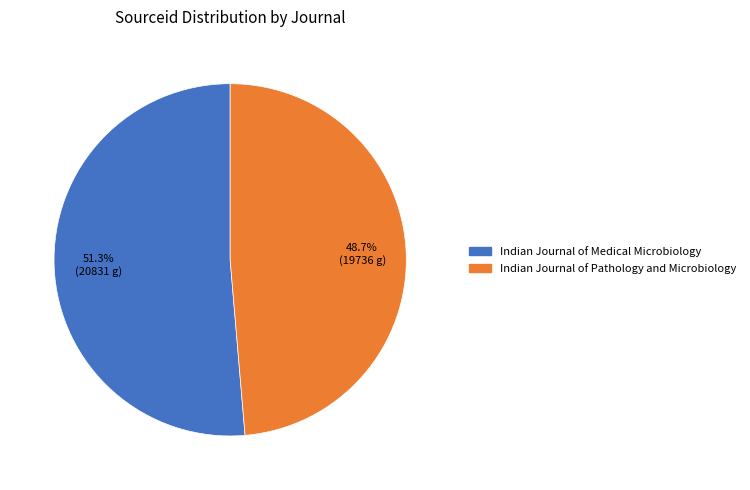

Between Indian Journal of Medical Microbiology and Indian Journal of Pathology and Microbiology, which is larger?

Indian Journal of Medical Microbiology